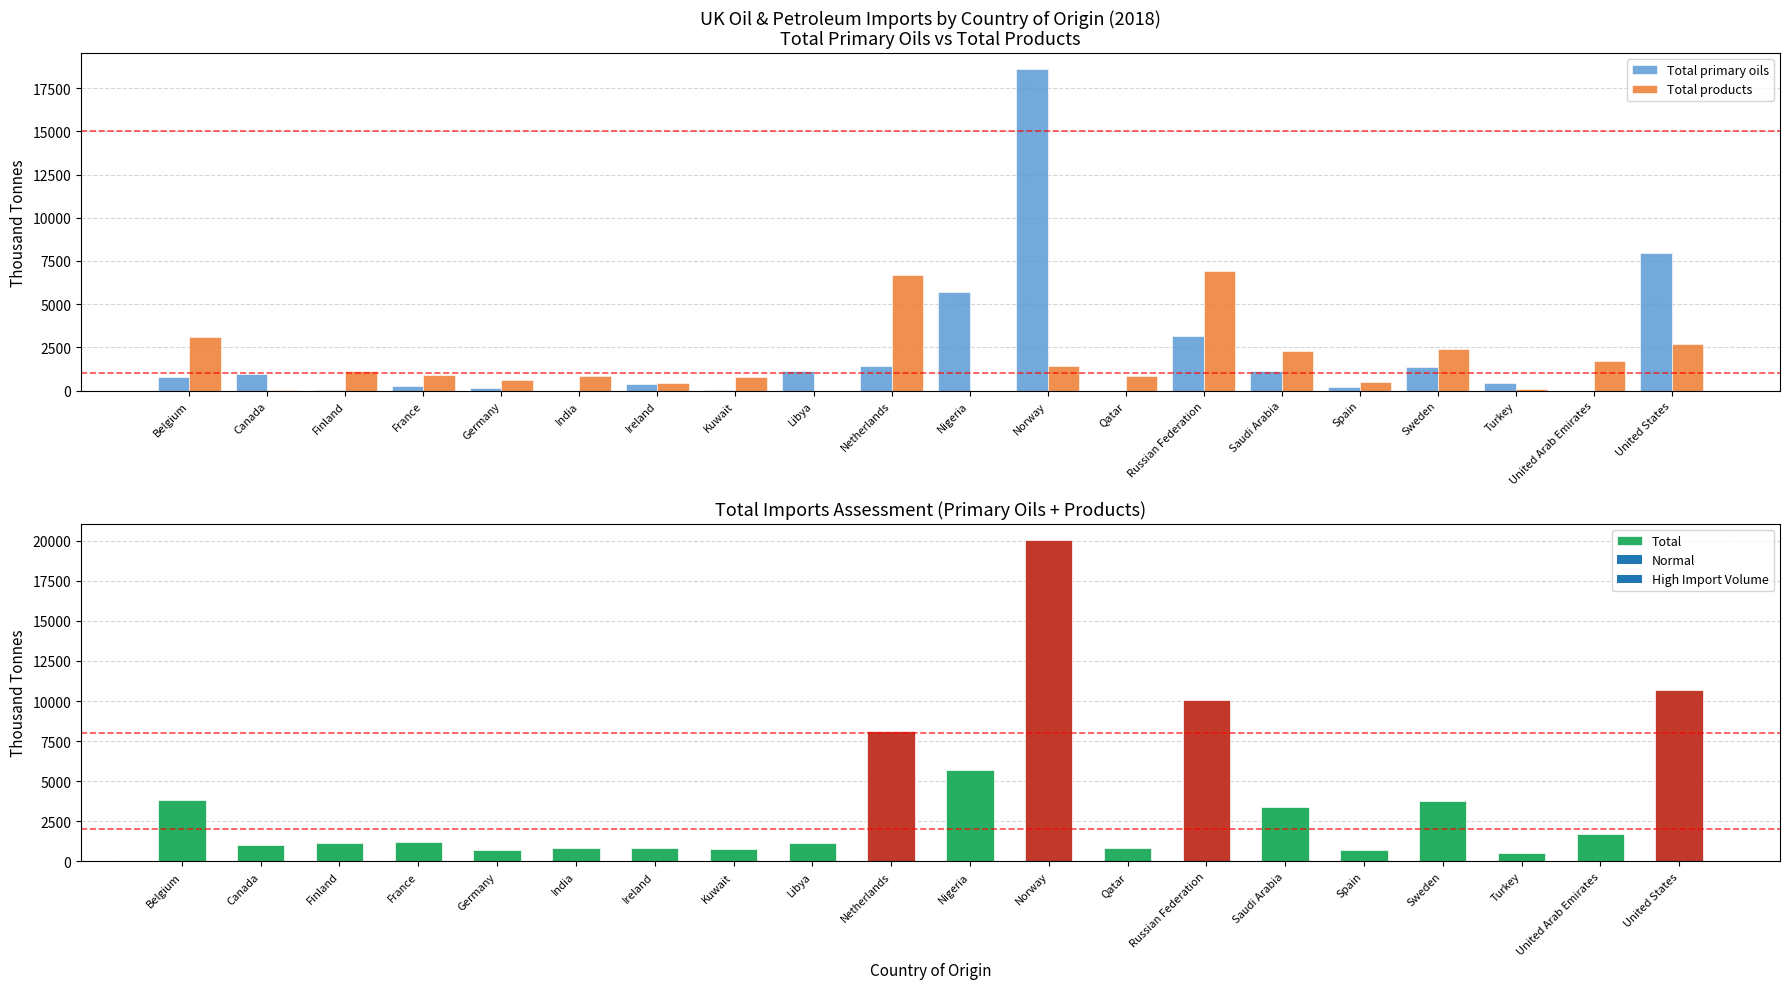

Reading left to right, list all the values displayed in this chart.

Total primary oils: 764.0	951.9	16.6	286.9	141.0	0.0	402.9	16.6	1132.9	1425.6	5707.5	18612.1	0.0	3144.0	1136.0	232.3	1393.6	451.3	0.0	7961.6
Total products: 3089.0	41.7	1139.0	895.3	586.9	837.6	448.5	783.7	0.0	6684.3	0.0	1444.7	837.0	6918.4	2283.0	487.8	2399.4	64.2	1690.9	2698.3